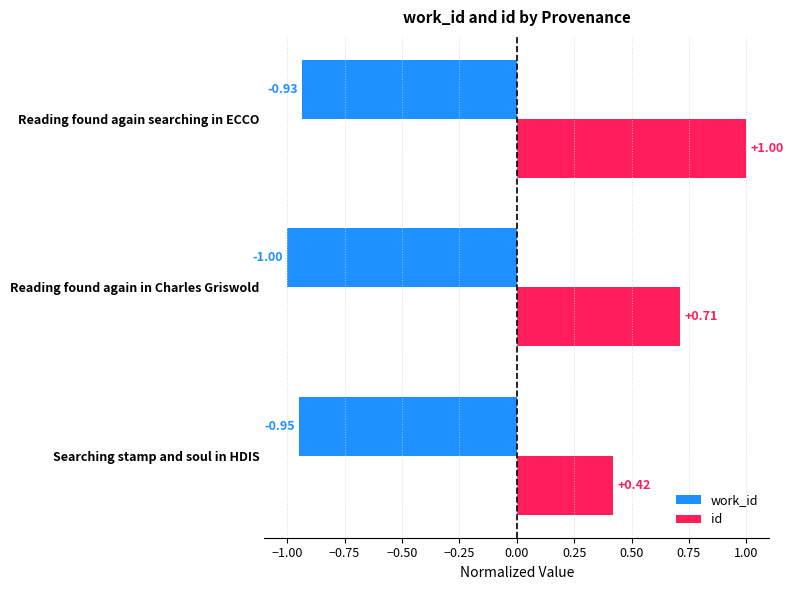

What is the sum of all id values?

2.1